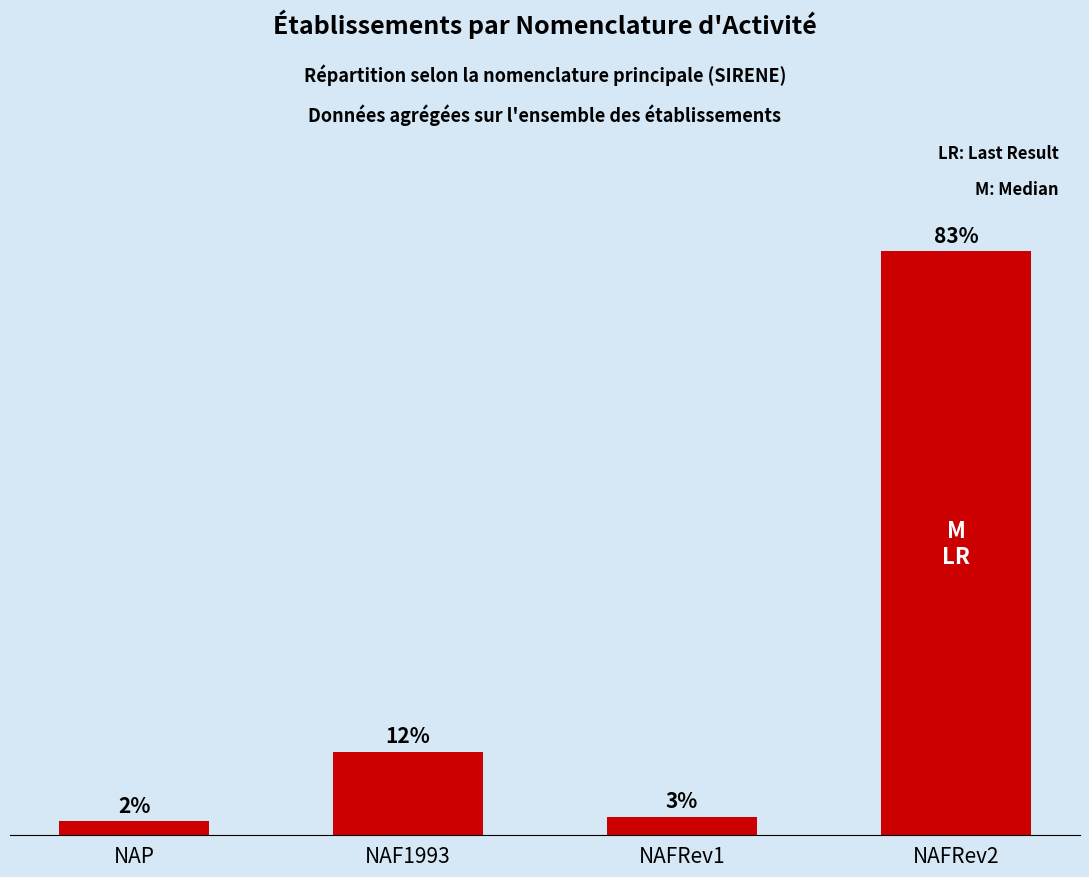

Between NAP and NAF1993, which is larger?

NAF1993